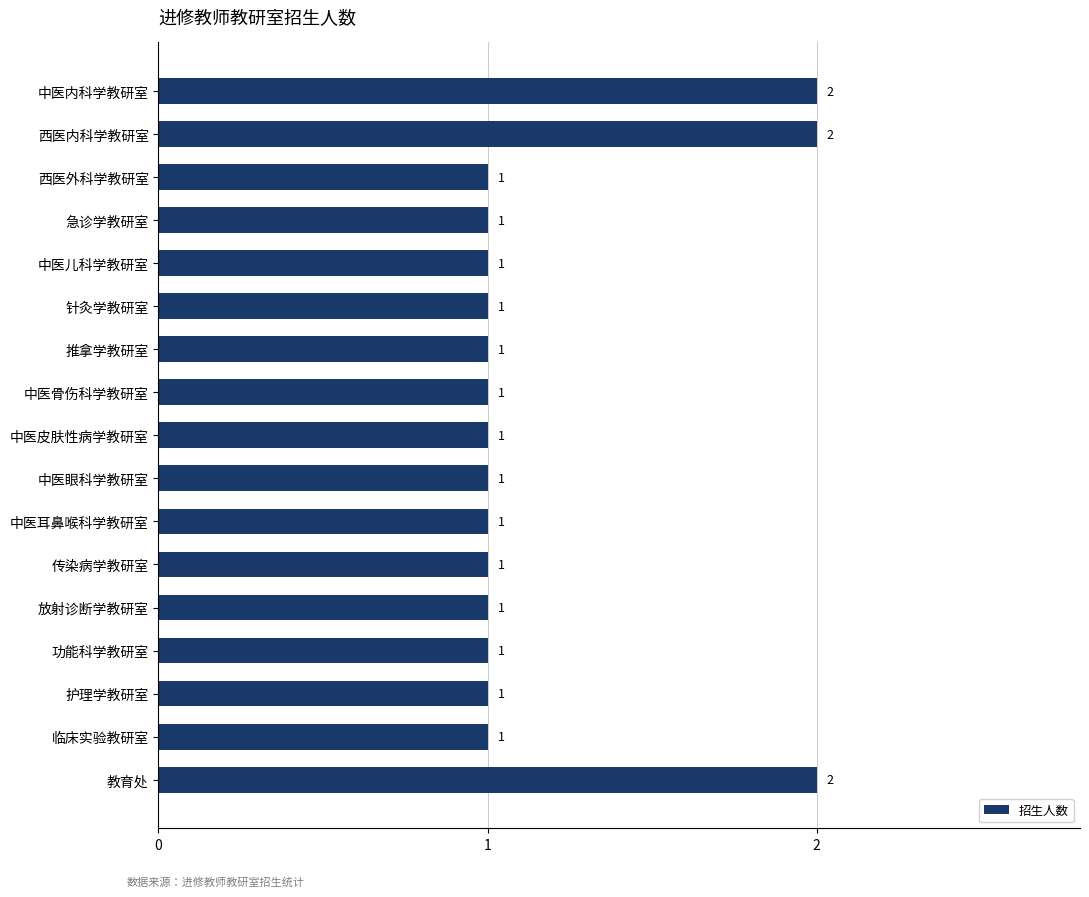

What position from the top is 传染病学教研室?

12